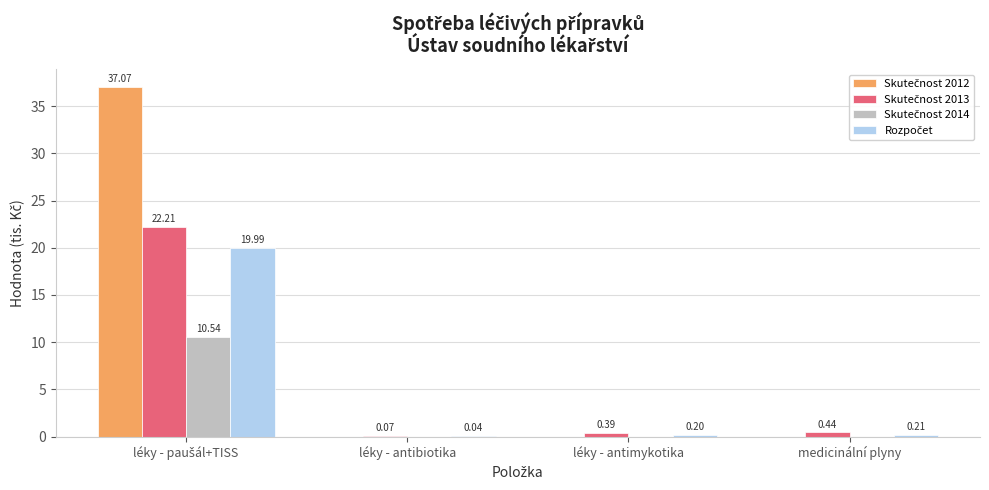

Which series changed the most between léky - antibiotika and medicinální plyny?

Skutečnost 2013